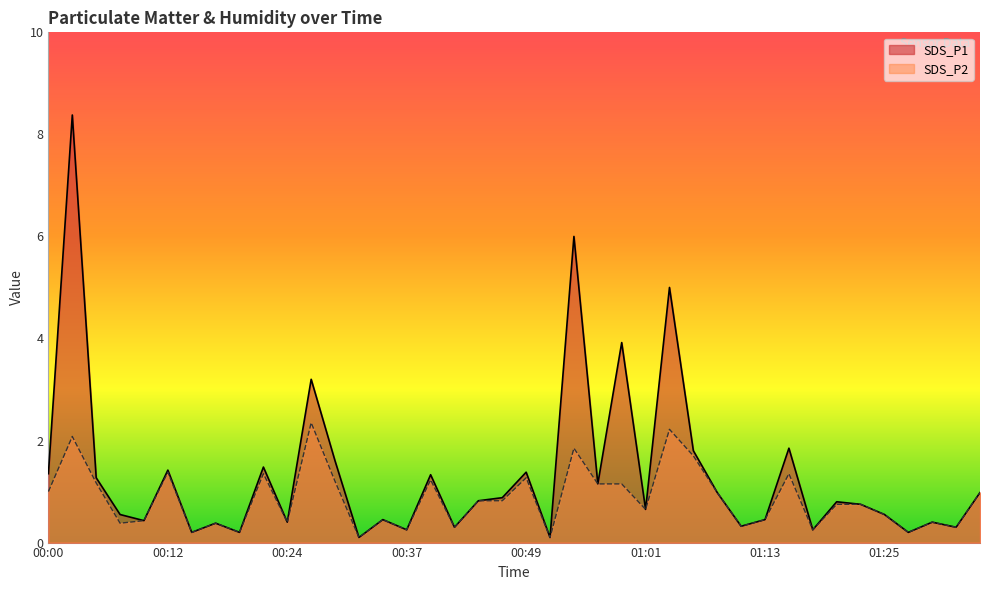

The value of SDS_P1 at 01:35 is 0.4. True or false?

False